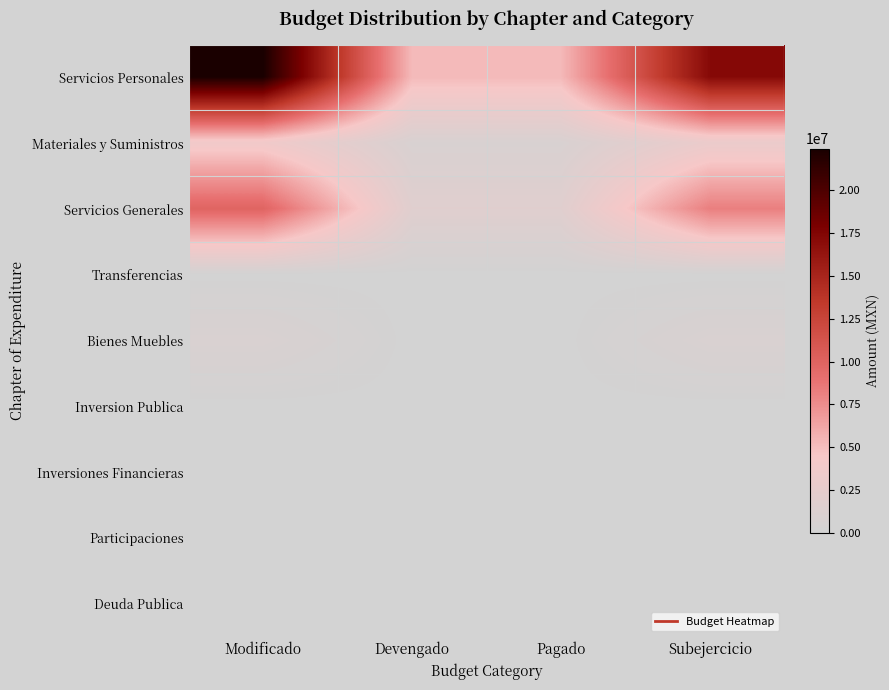

Rank the series at Pagado from lowest to highest value.

Bienes Muebles, Inversion Publica, Inversiones Financieras, Participaciones, Deuda Publica, Transferencias, Materiales y Suministros, Servicios Generales, Servicios Personales